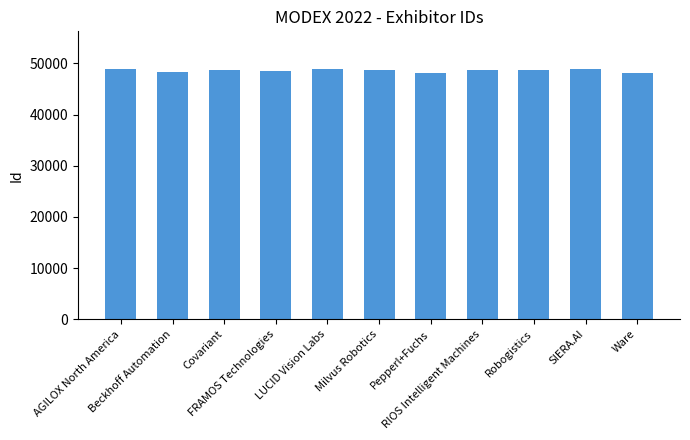

What is the average value?

48627